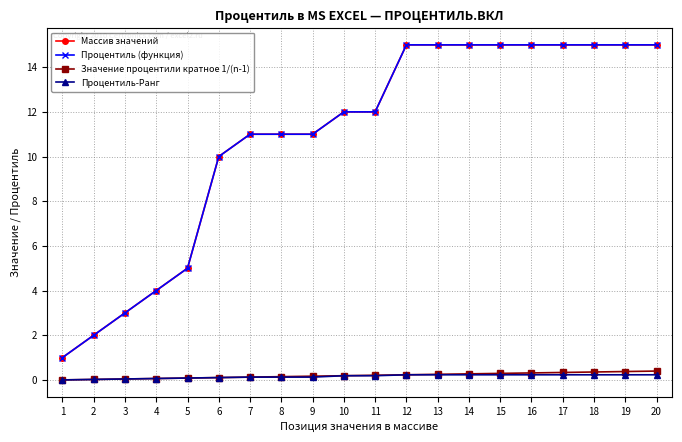

True or false: Процентиль (функция) and Процентиль-Ранг intersect in this chart.

False